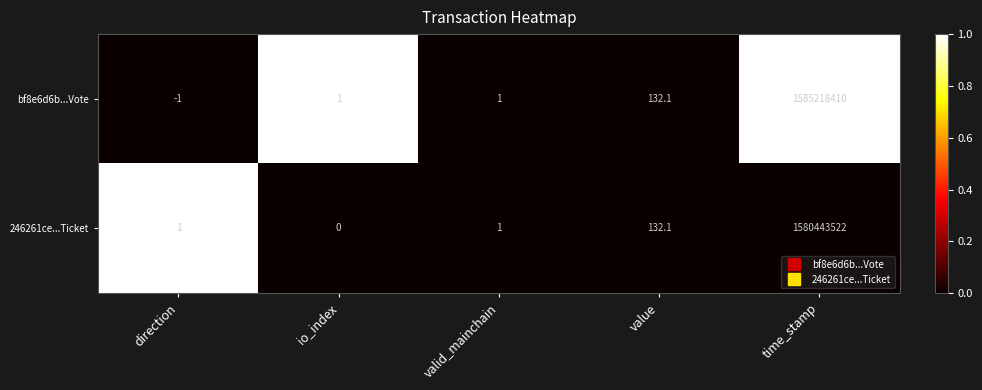

At how many categories does at least one series exceed 0?

5